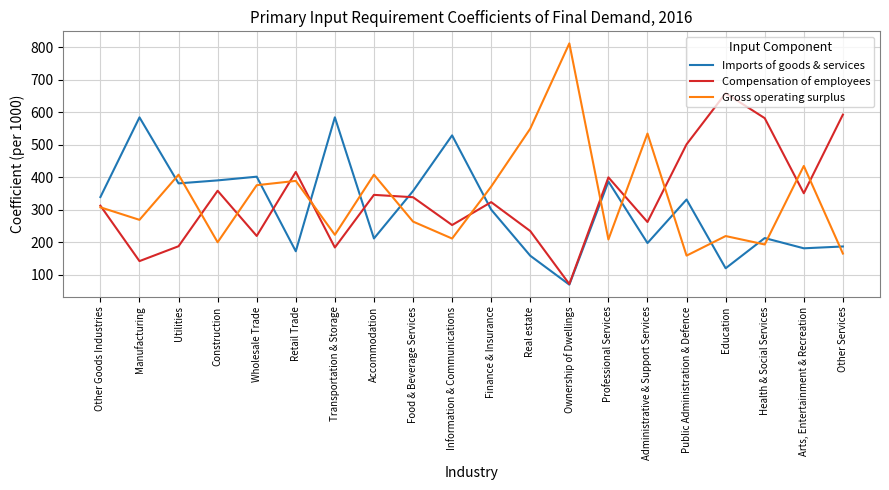

Rank the series by their maximum value, from highest to lowest.

Gross operating surplus, Compensation of employees, Imports of goods & services